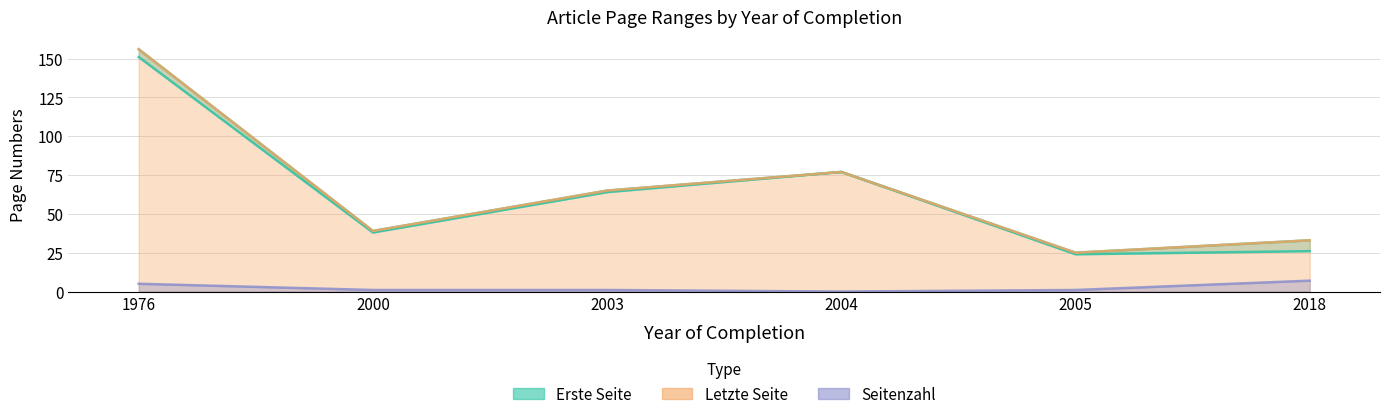

What is the approximate value of Seitenzahl at 2018?

7